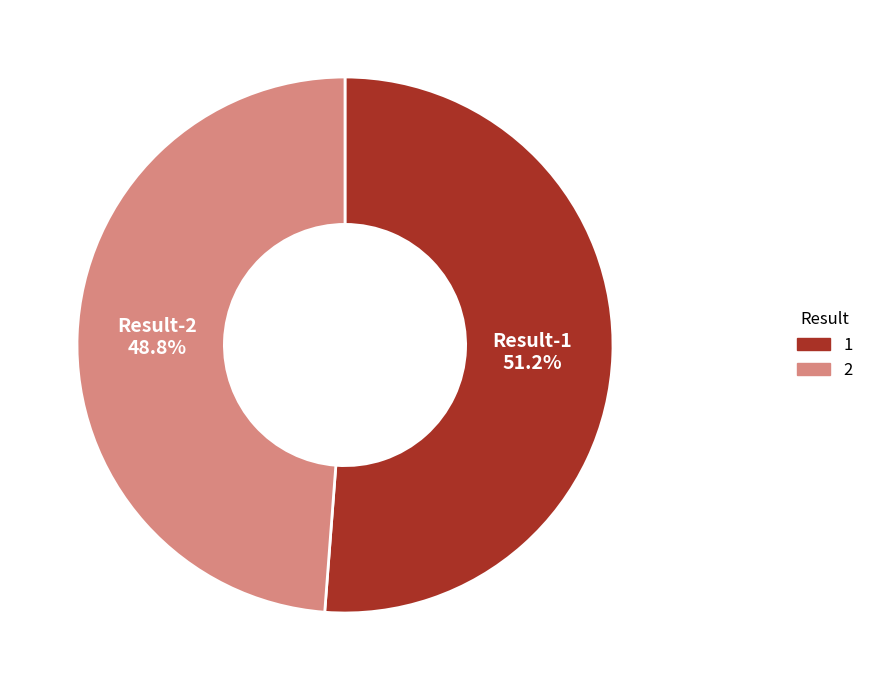

How many segments does this pie chart have?

2